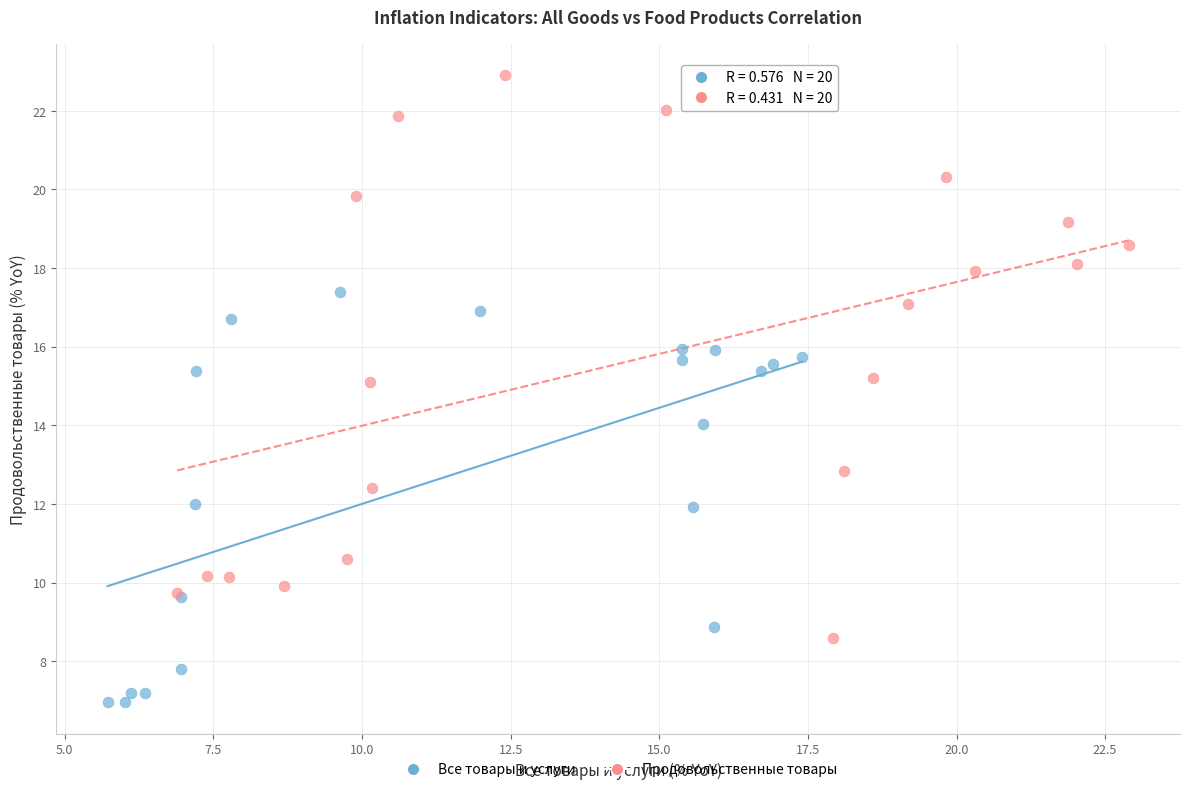

Which series has the widest spread of Y values?

Продовольственные товары